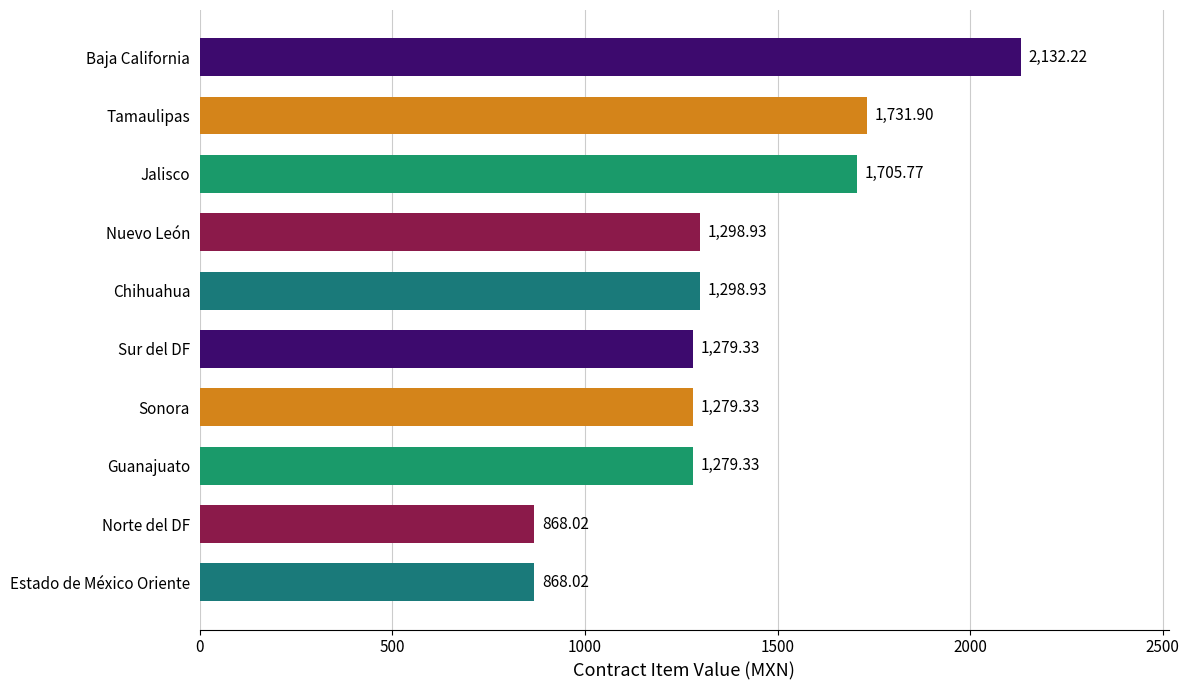

What is the label of the 5th bar from the top?

Chihuahua